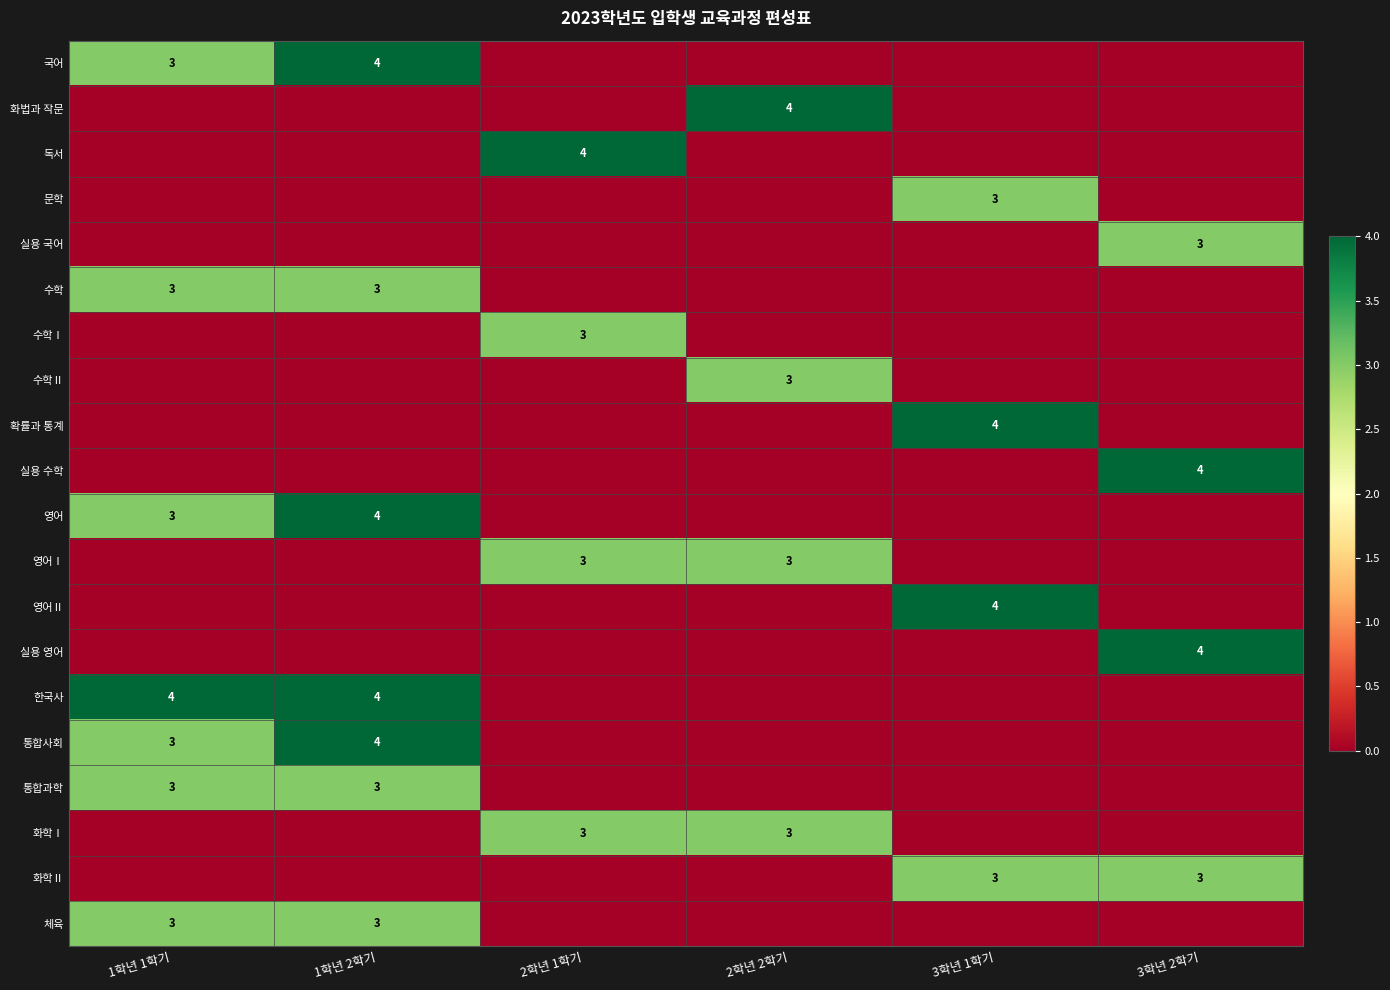

Is it true that 수학Ⅰ equals 3 at 2학년 1학기?

True